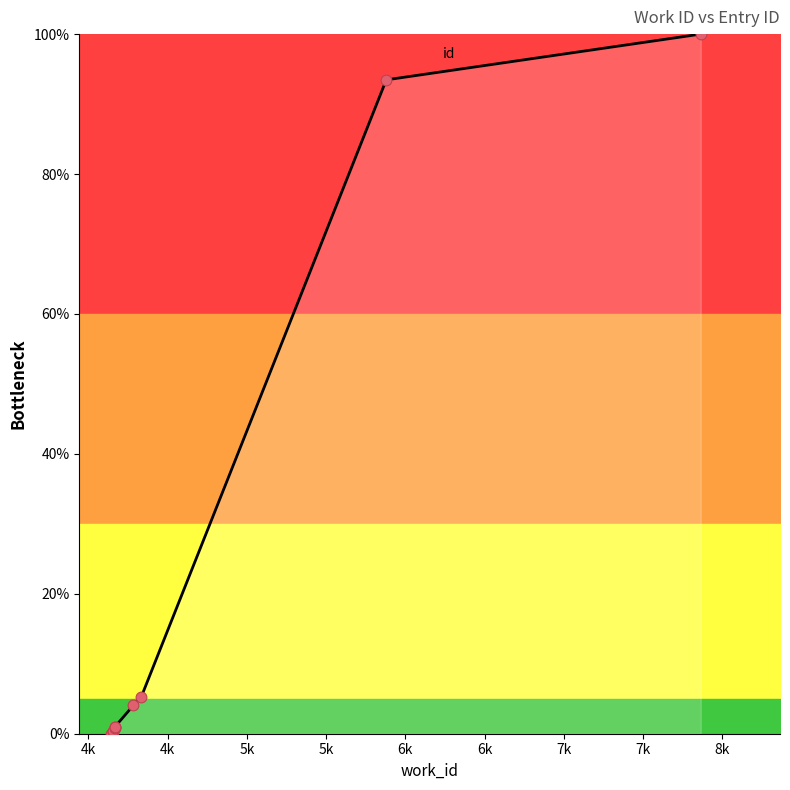

Between 5880 and 4167, which is larger?

5880